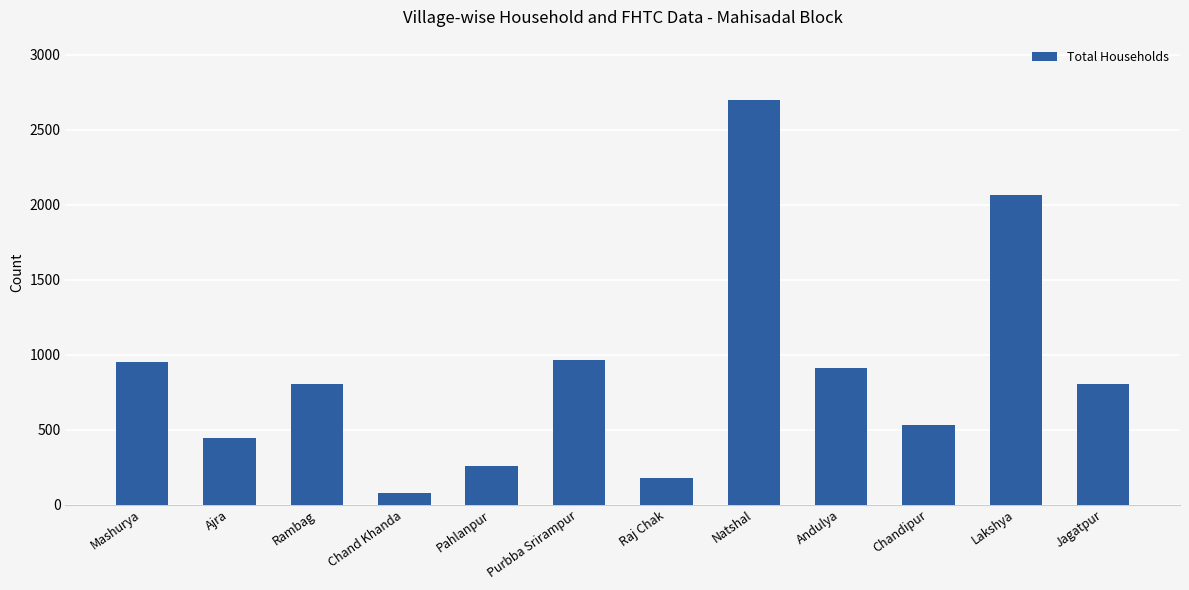

What is the change in value from Ajra to Rambag?

+363